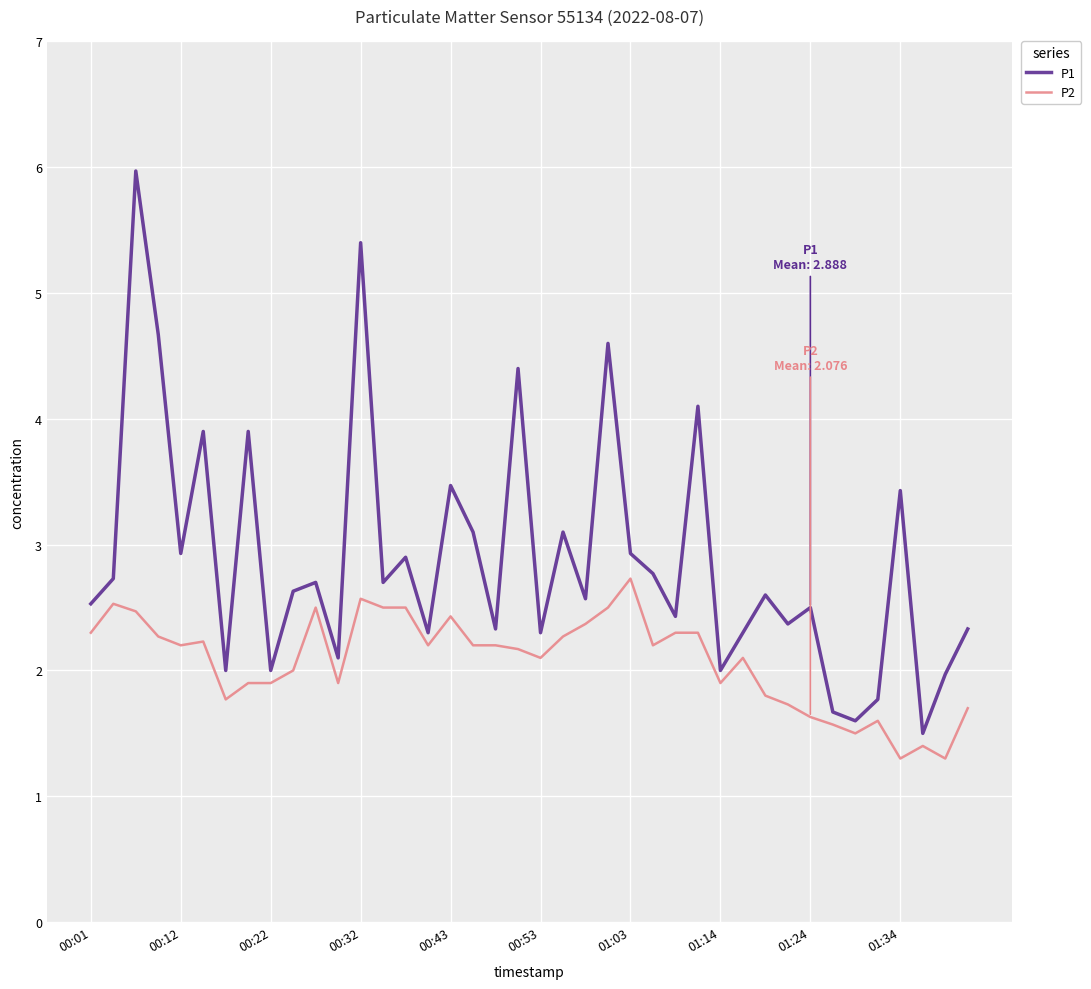

Rank the series by their average value, from lowest to highest.

P2, P1